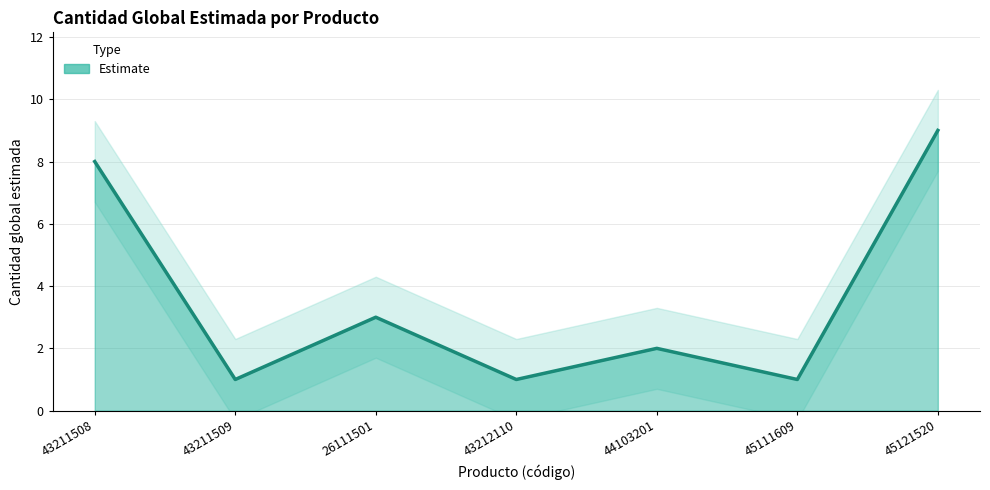

Rank the categories by value from highest to lowest.

45121520, 43211508, 26111501, 44103201, 43211509, 43212110, 45111609